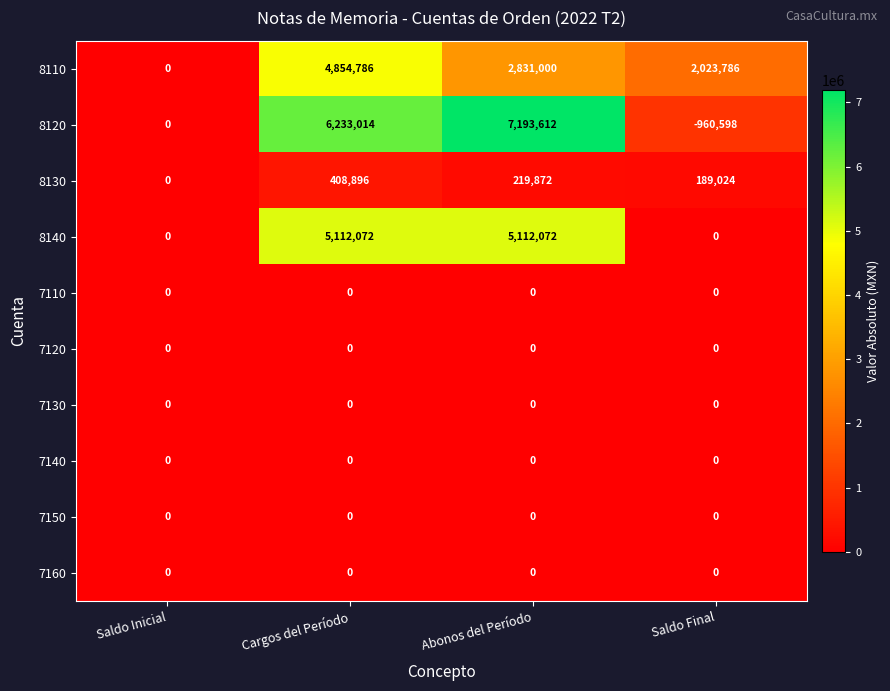

How many distinct data groups are displayed?

10